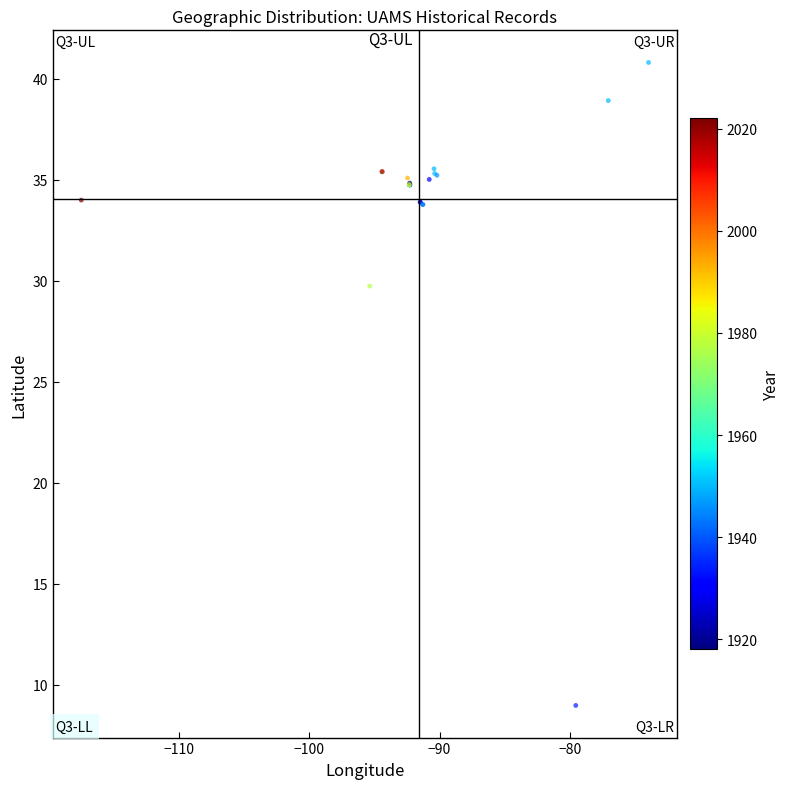

What Y value in the scatter plot is closest to 24?

29.7